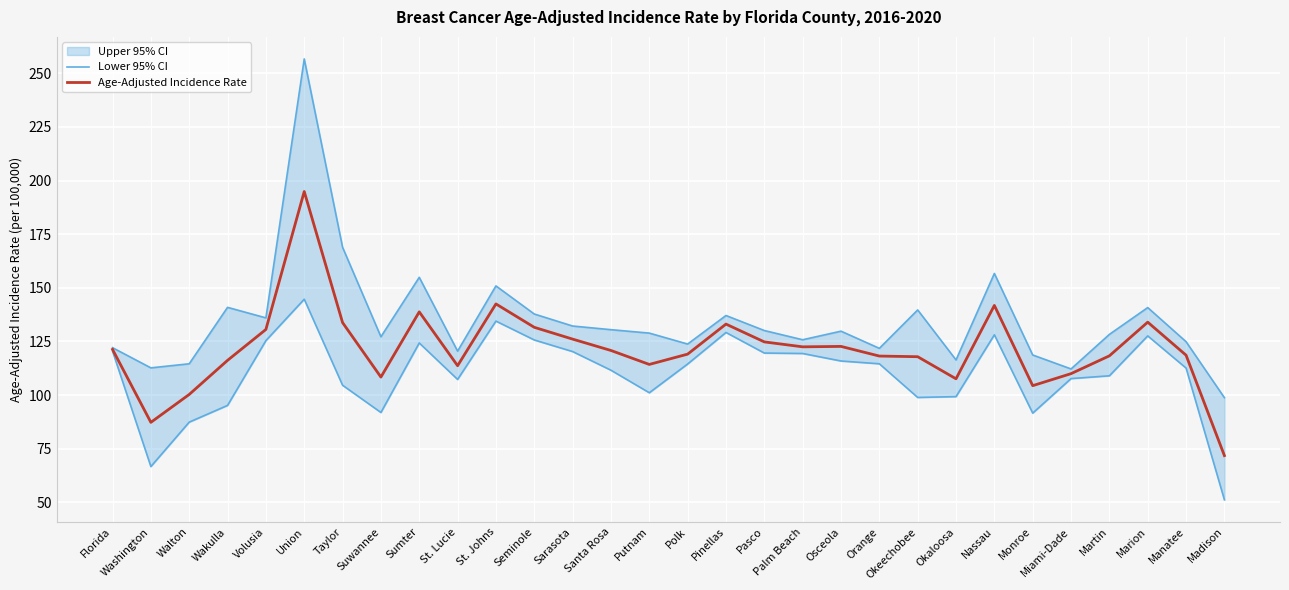

Which category has the lowest value across all series?

Madison